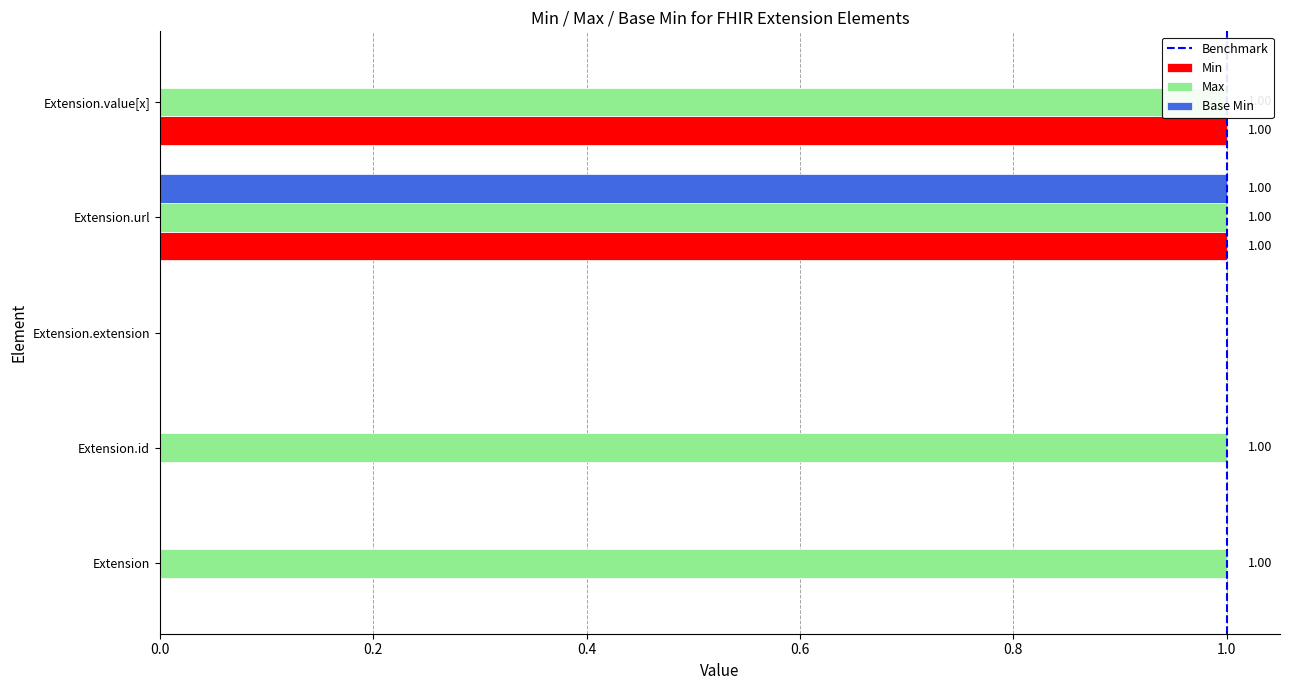

Is the value of Max at Extension.id greater than the value of Min at Extension.id?

Yes